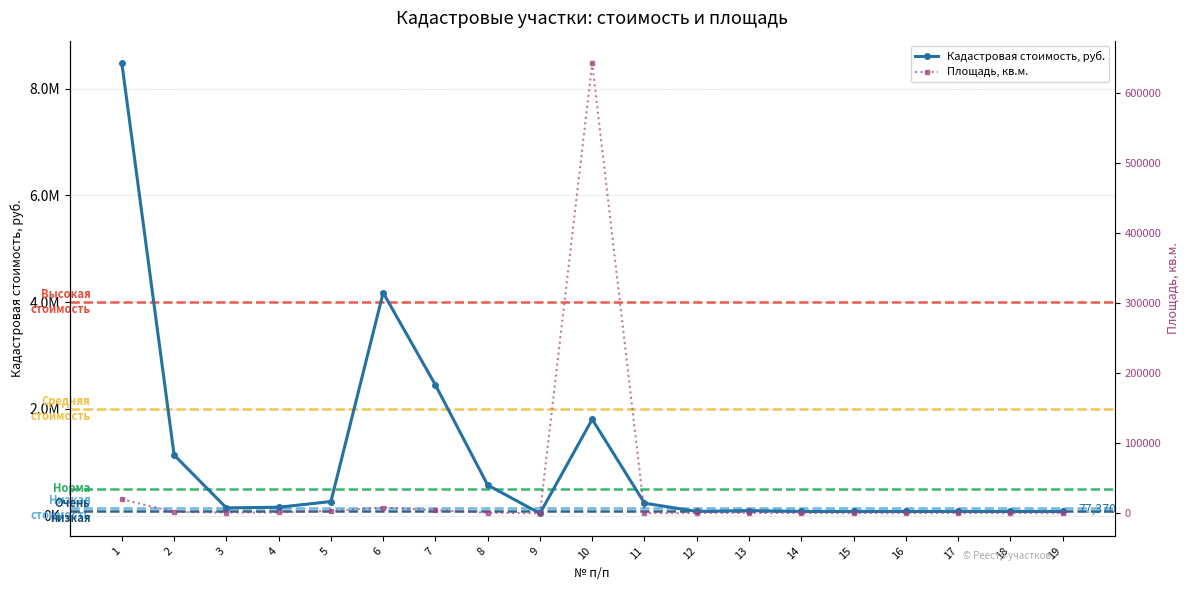

What are all the series names shown in the legend?

Кадастровая стоимость, руб., Площадь, кв.м.